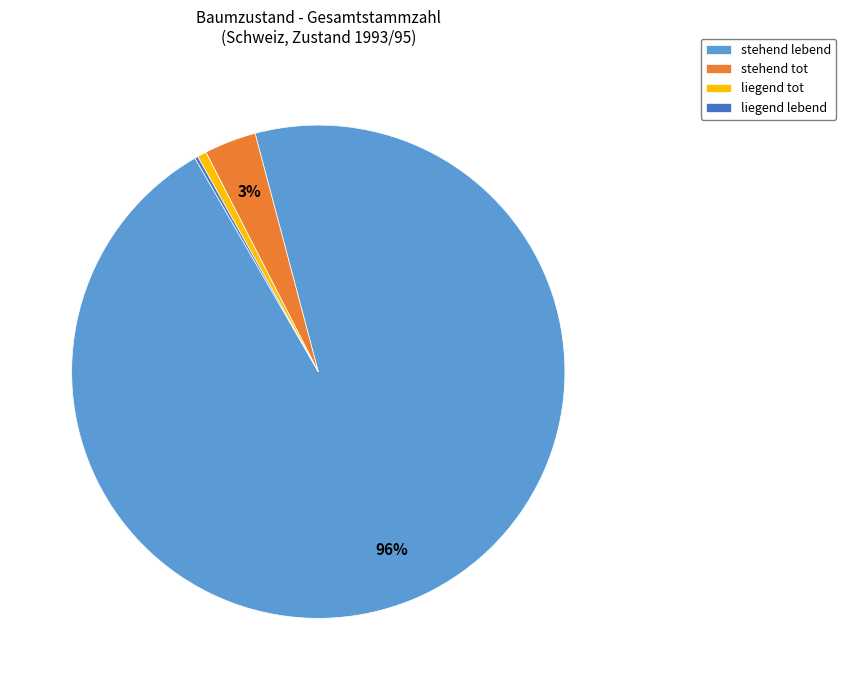

Is stehend lebend the majority of the pie?

Yes